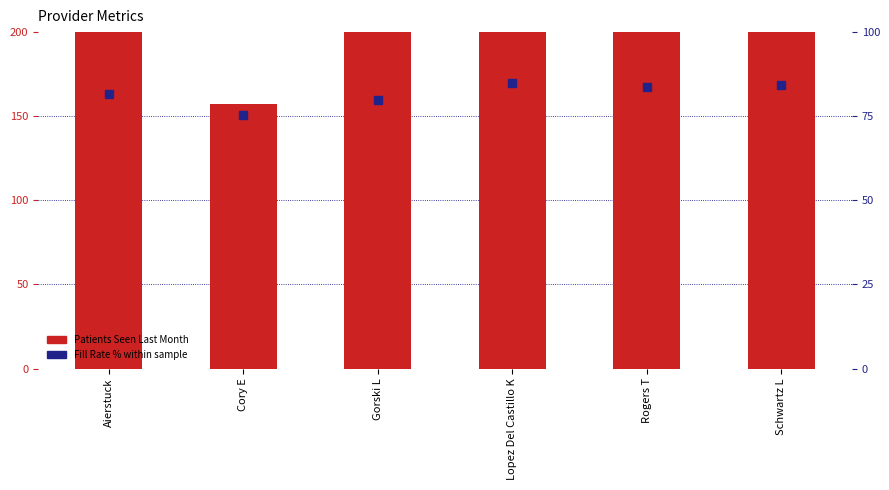

How many data points in Patients Seen Last Month are above 234?

2